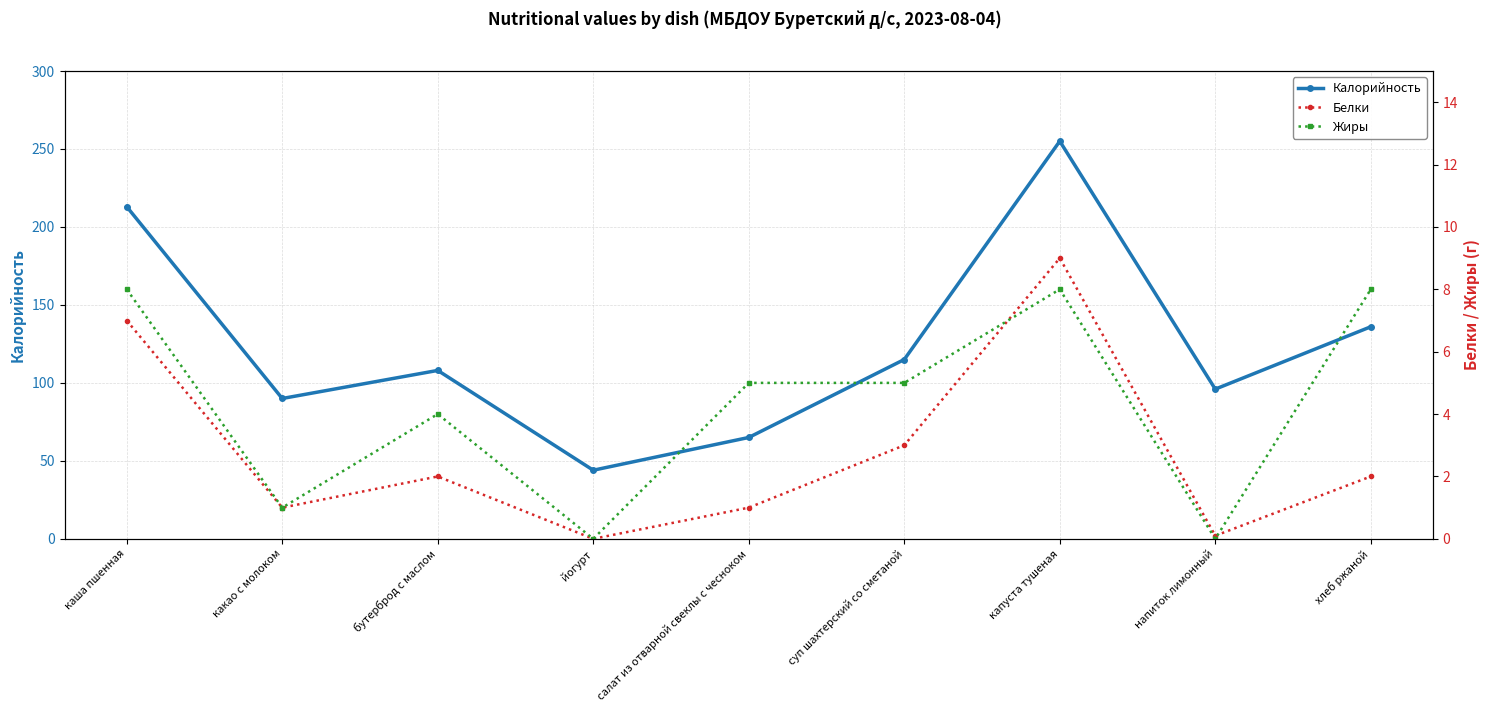

How many values in the Калорийность series are below 108?

4